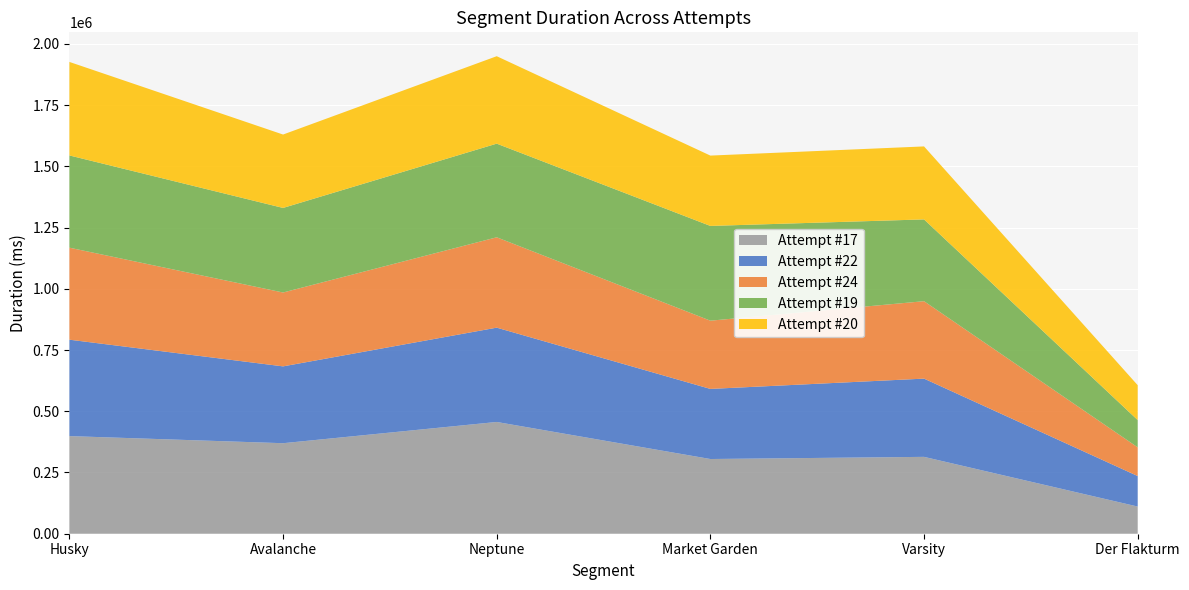

Reading left to right, extract all data points from this chart.

Attempt #17: 398598	369553	456294	305006	313807	110959
Attempt #22: 393619	313724	385054	286229	319444	124562
Attempt #24: 375643	301558	368930	278604	316123	117198
Attempt #19: 376604	345300	382357	386820	333944	111395
Attempt #20: 381783	299652	356949	287196	297955	142311